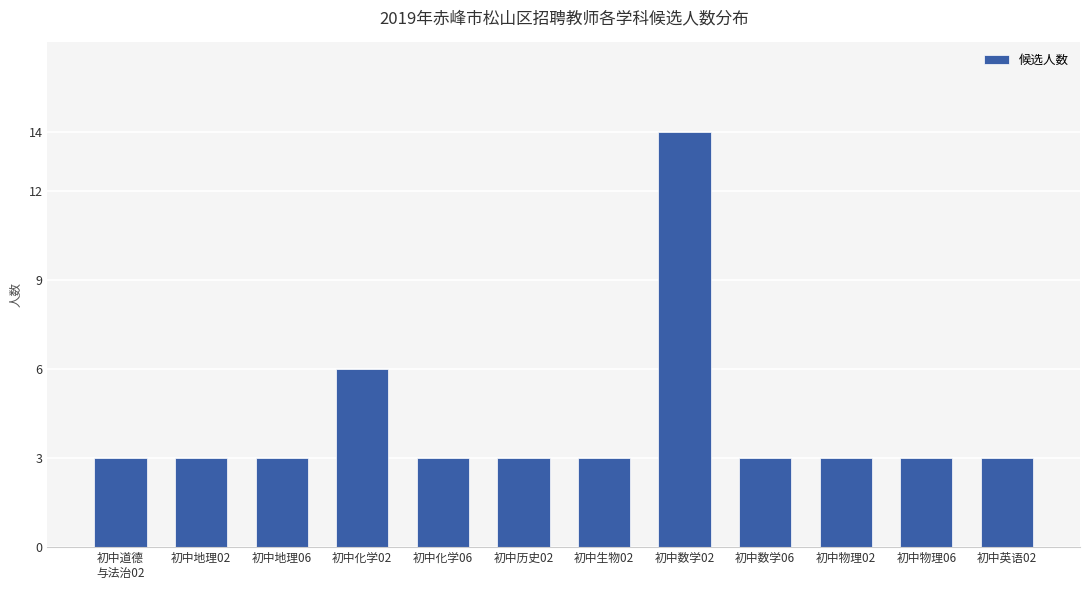

Is it true that the value at 初中英语02 is 5?

False